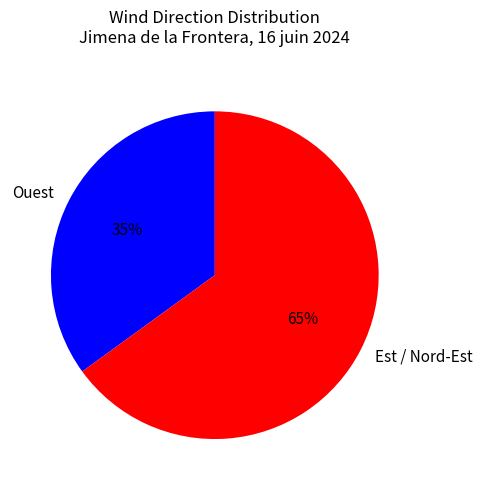

To the nearest percent, what percentage of the pie is Ouest?

35%